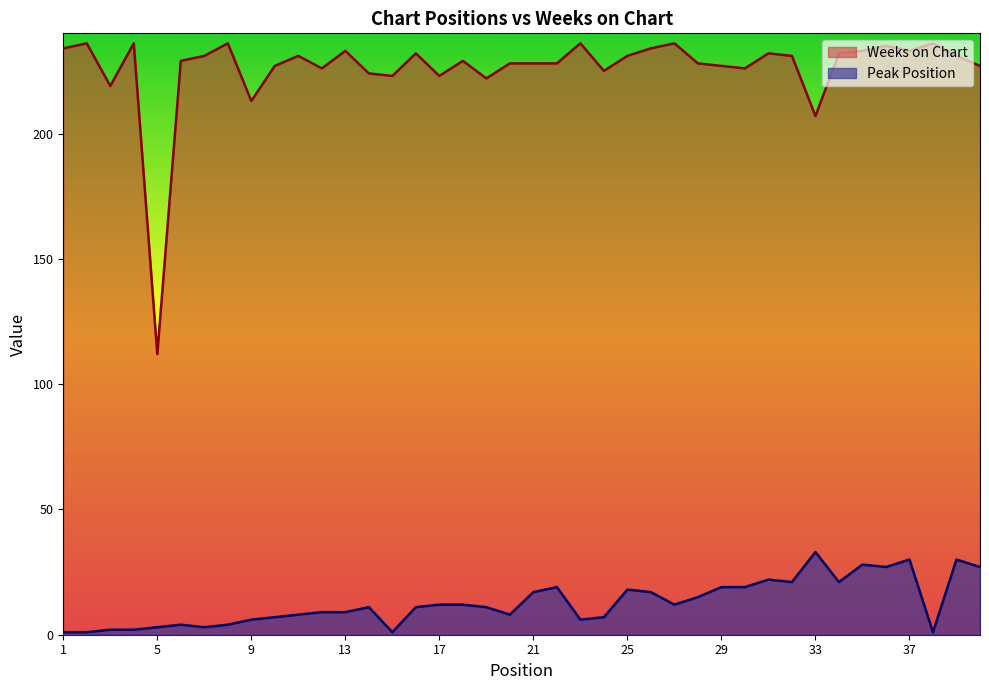

Reading left to right, extract all data points from this chart.

Peak Position: 1	1	2	2	3	4	3	4	6	7	8	9	9	11	1	11	12	12	11	8	17	19	6	7	18	17	12	15	19	19	22	21	33	21	28	27	30	1	30	27
Weeks on Chart: 234	236	219	236	112	229	231	236	213	227	231	226	233	224	223	232	223	229	222	228	228	228	236	225	231	234	236	228	227	226	232	231	207	232	233	235	233	236	231	227